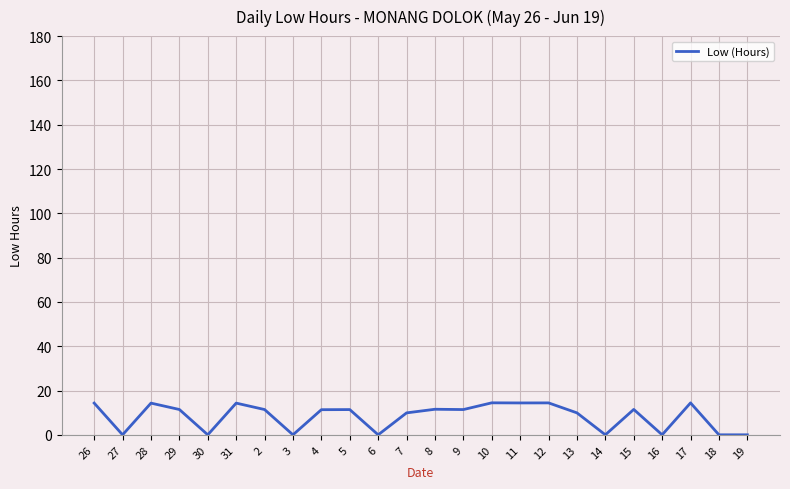

What is the ratio of the value at 8 to the value at 7?

1.2